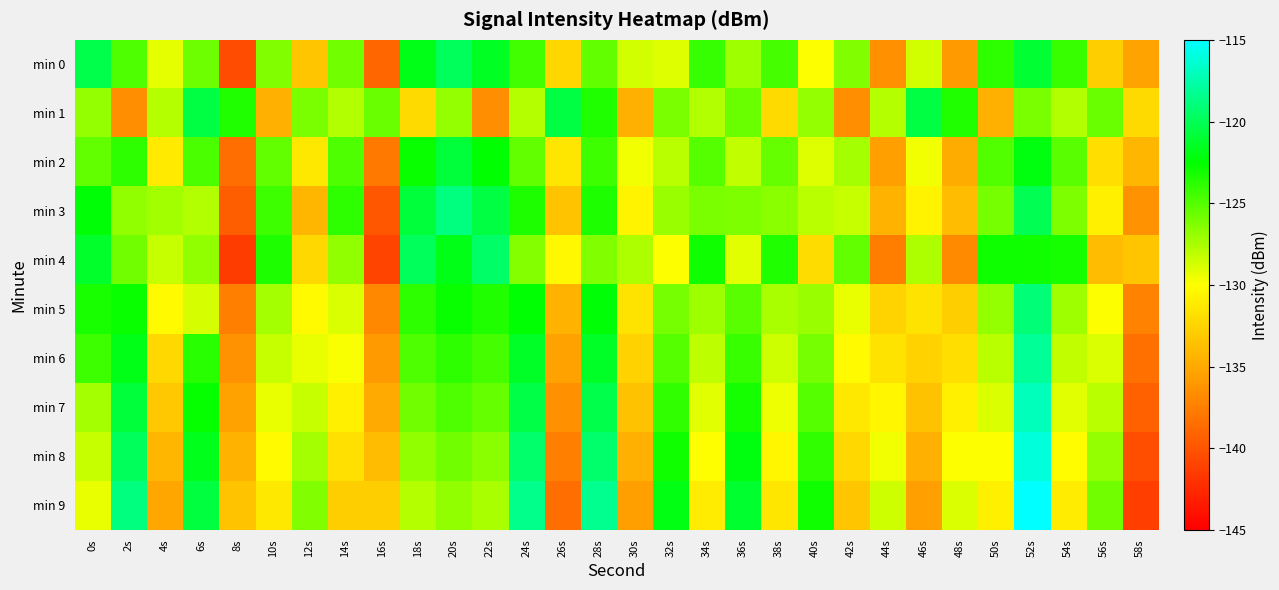

What is the total value across all series at 40s?

-1270.8